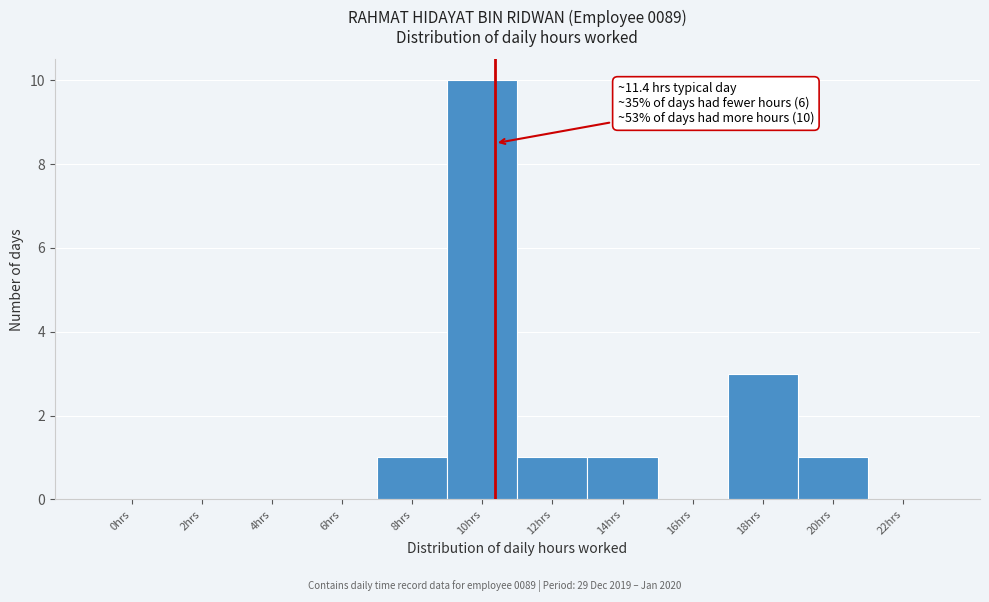

Reading left to right, what are all the values shown in this chart?

0hrs=0	2hrs=0	4hrs=0	6hrs=0	8hrs=1	10hrs=10	12hrs=1	14hrs=1	16hrs=0	18hrs=3	20hrs=1	22hrs=0